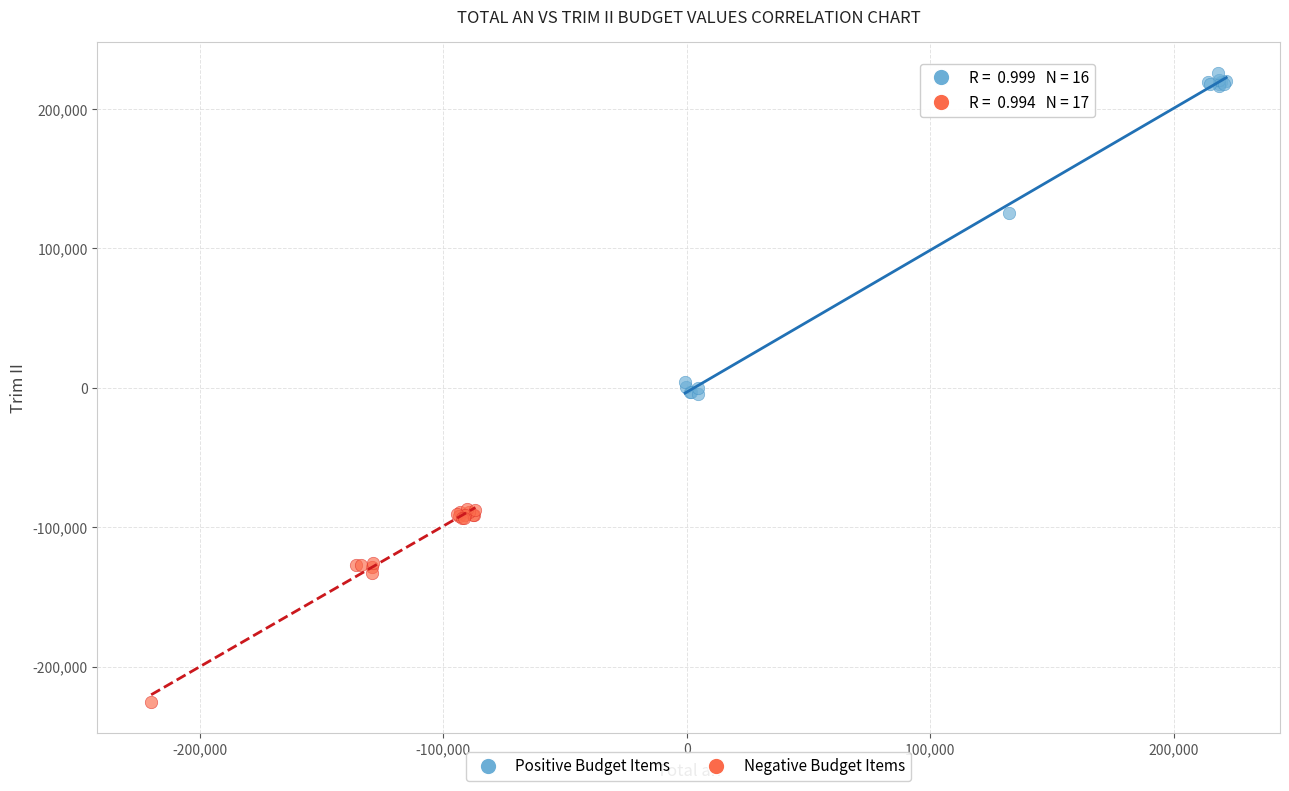

Which series has the largest Y range (max minus min)?

Positive Budget Items